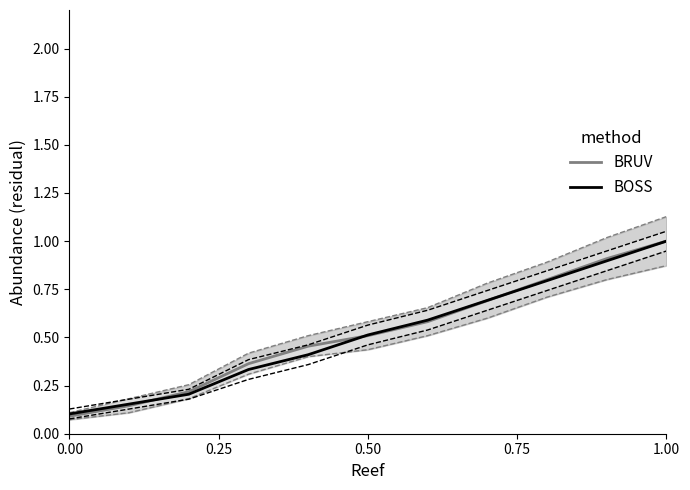

What is the greatest value displayed?

1.0